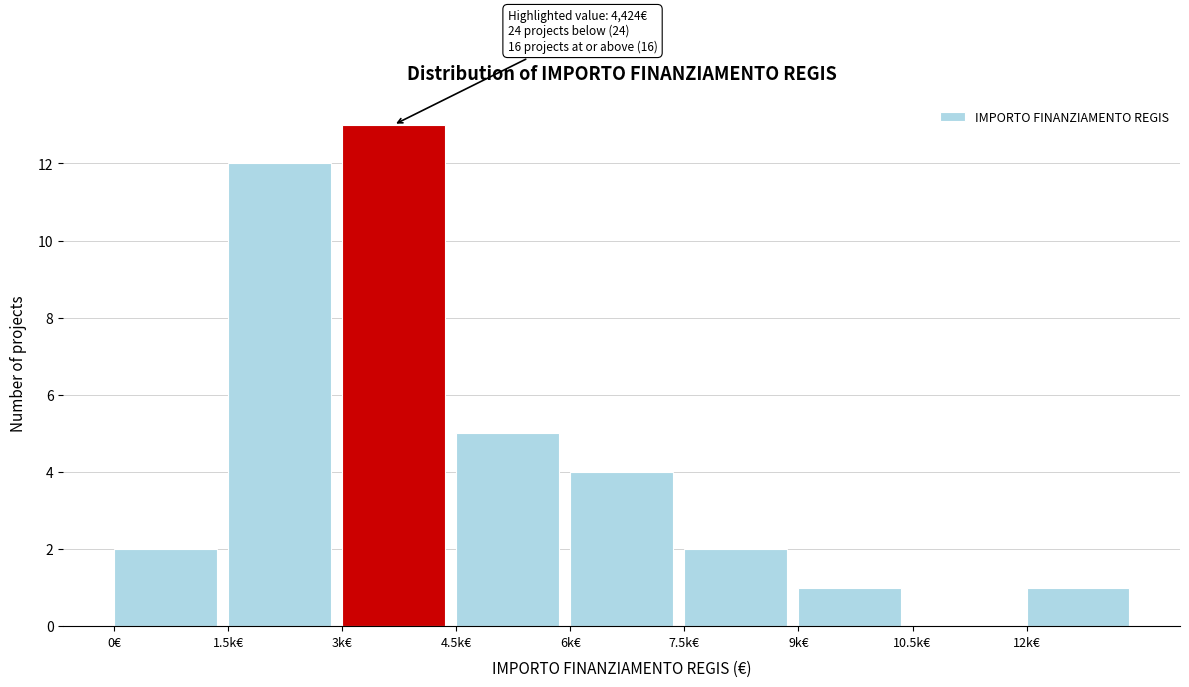

Reading left to right, what are all the values shown in this chart?

0€=2	1.5k€=12	3k€=13	4.5k€=5	6k€=4	7.5k€=2	9k€=1	10.5k€=0	12k€=1